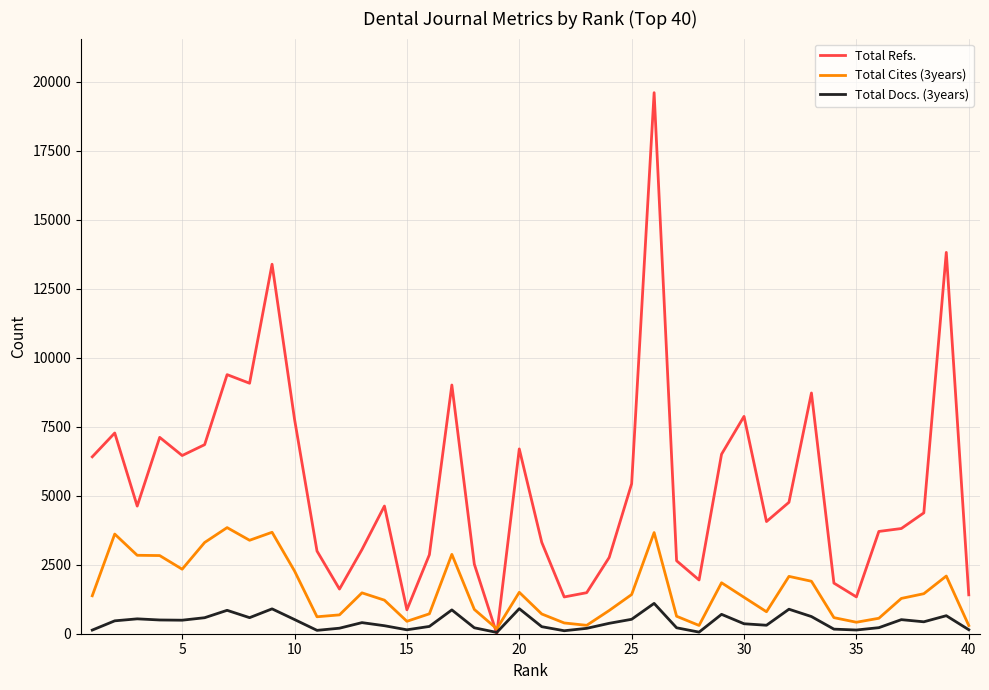

Which series has the widest spread of values?

Total Refs.